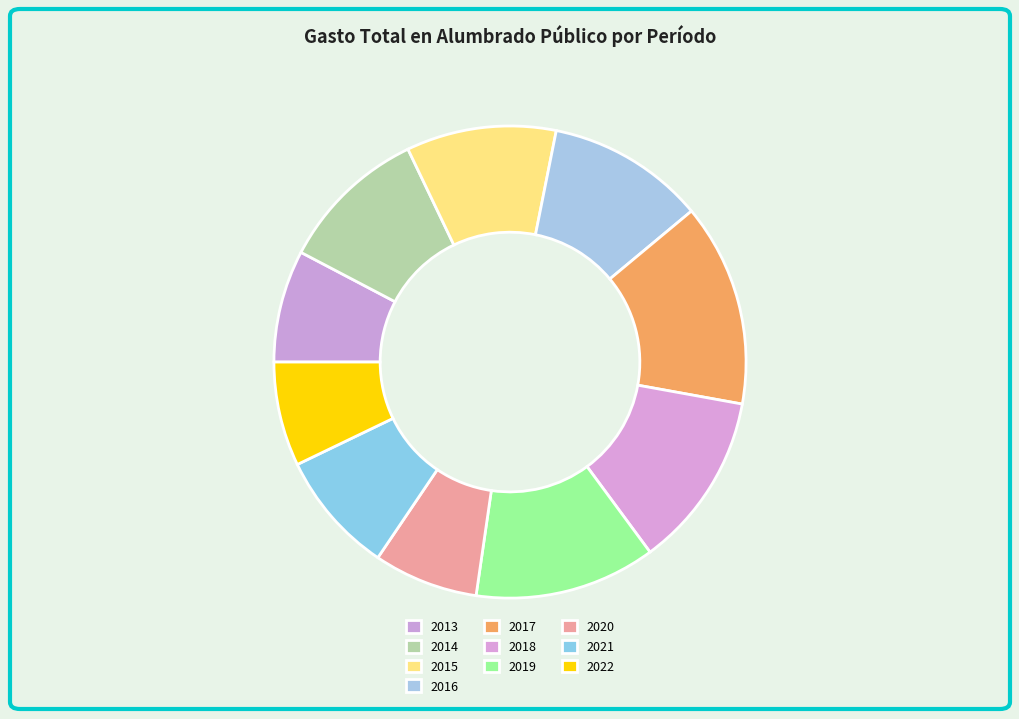

What is the largest slice in the pie chart?

ENERO A DICIEMBRE DE 2017